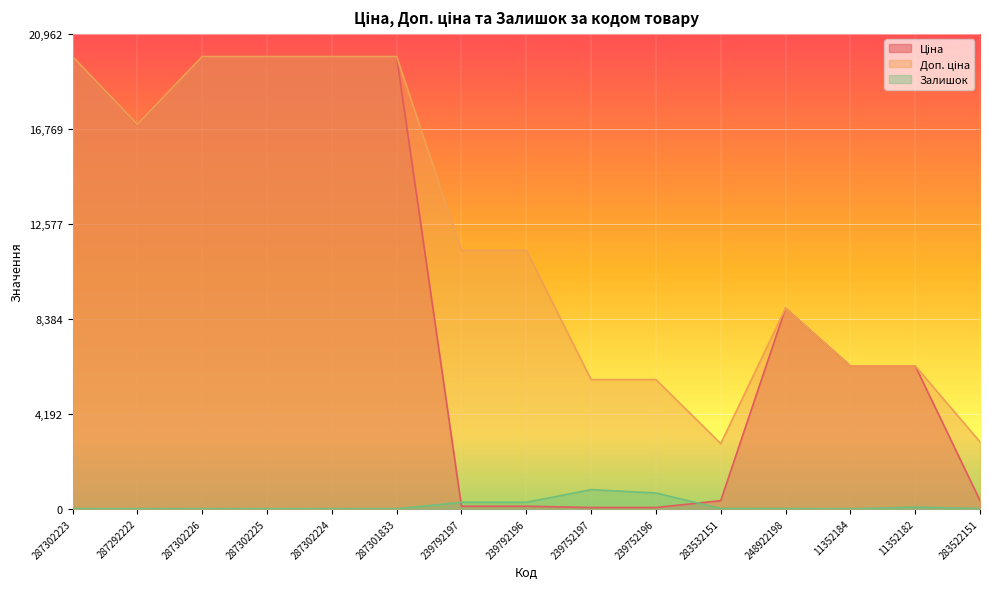

Which series ends up on top after the final intersection of Ціна and Залишок?

Ціна